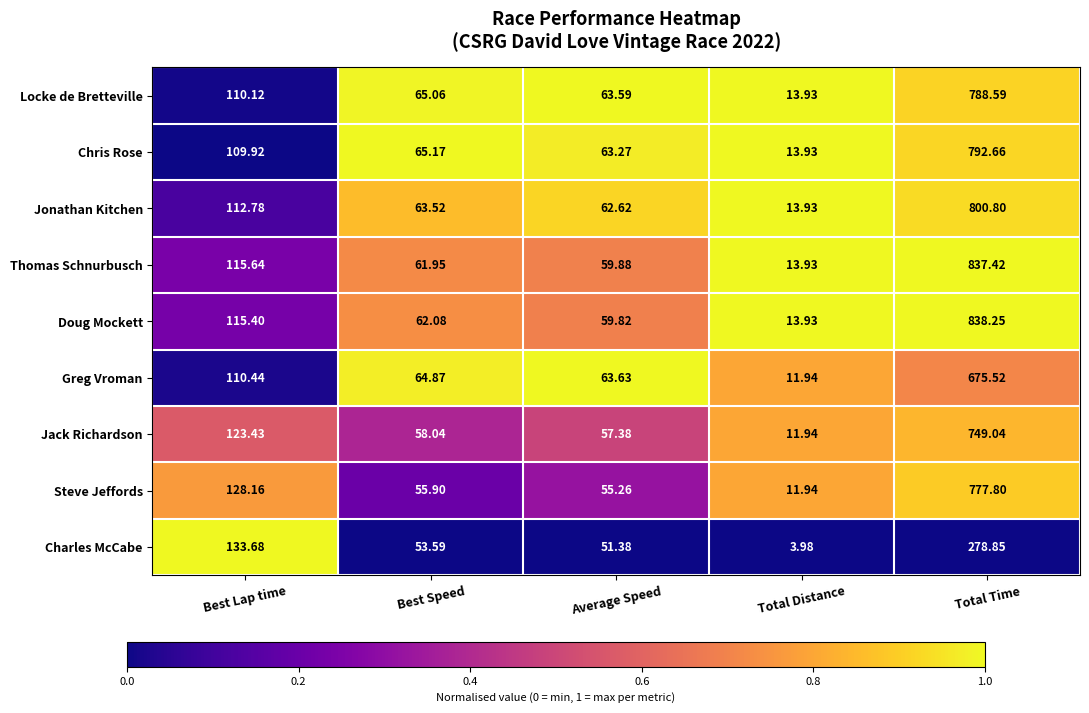

At which category does the chart reach its peak across all series?

Total Time